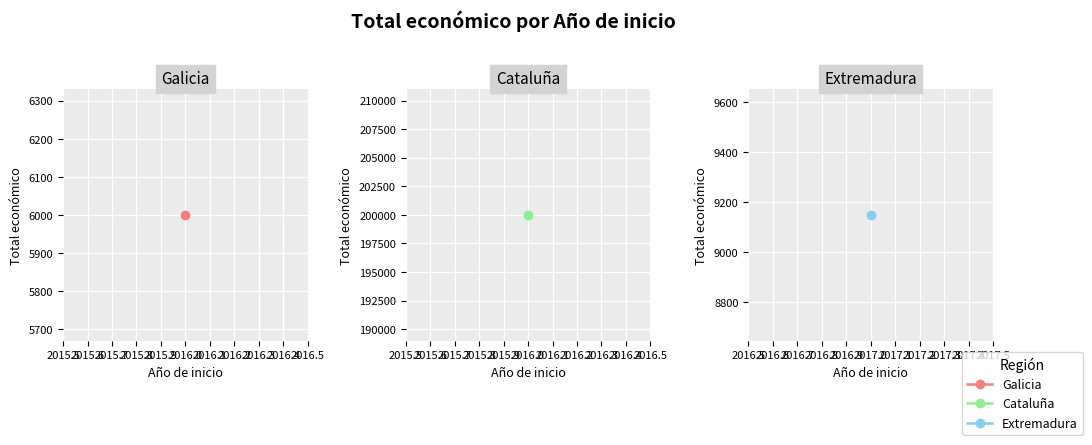

At which category does the chart reach its minimum across all series?

2016